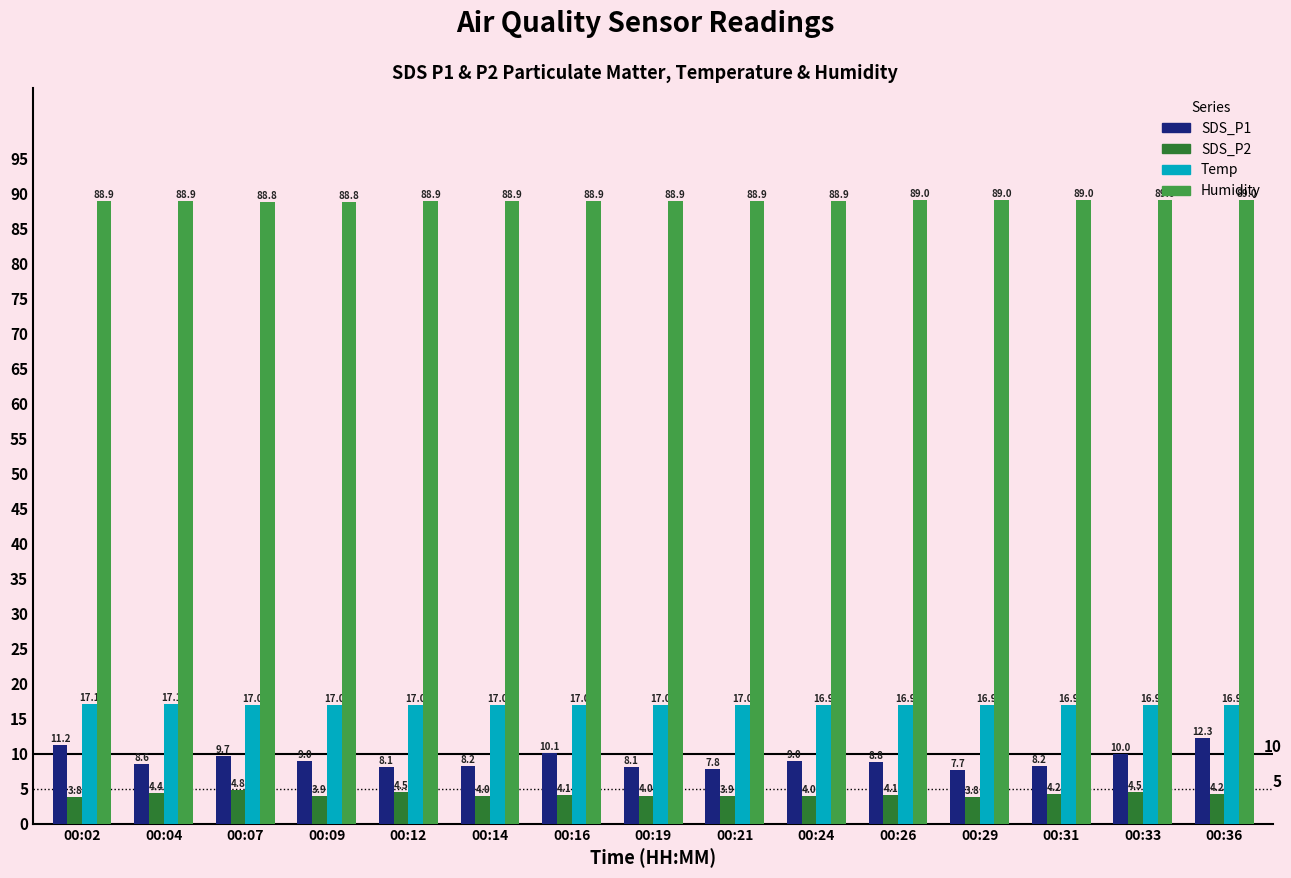

What are all the series names shown in the legend?

SDS_P1, SDS_P2, Temp, Humidity